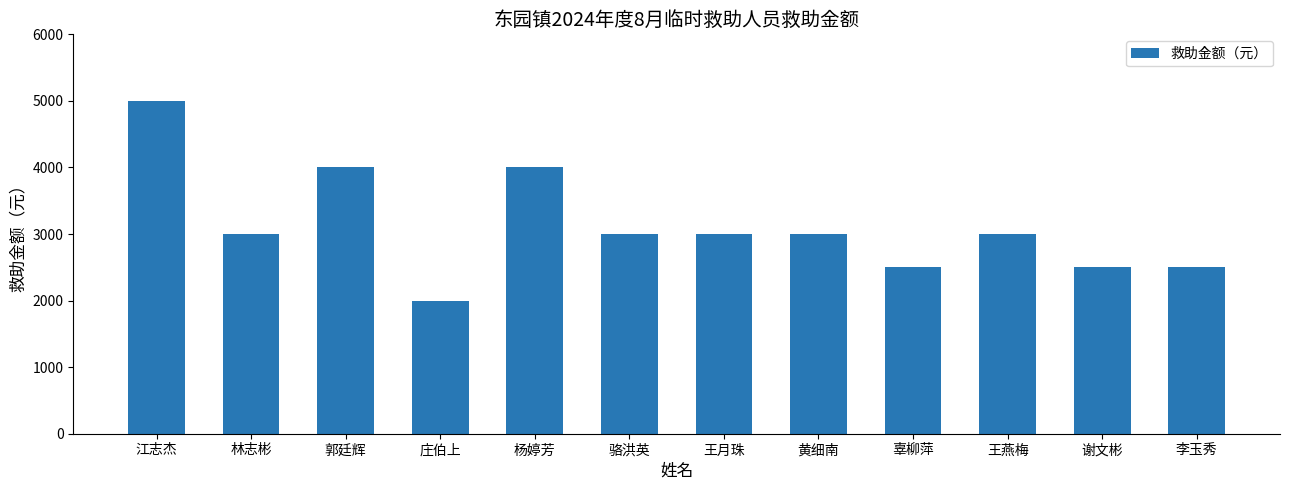

What is the value of the 7th bar from the left?

3000